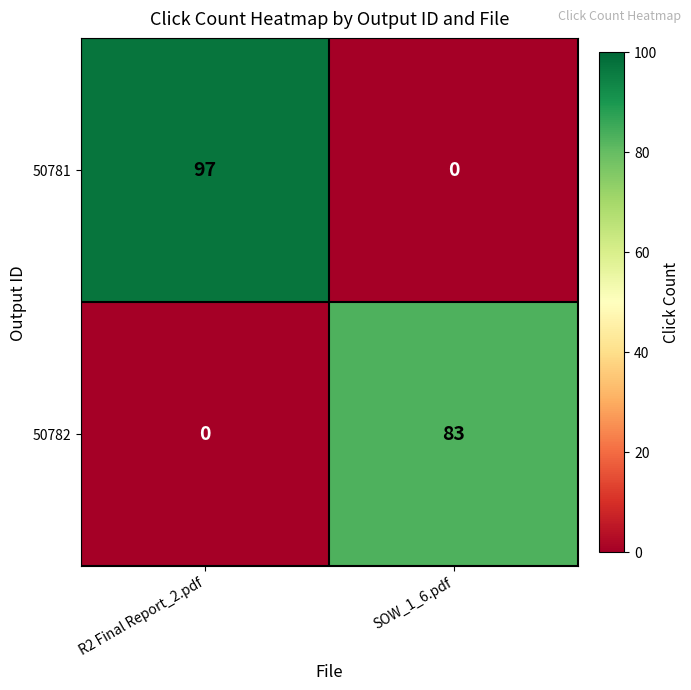

Which series has the largest total across all categories?

50781